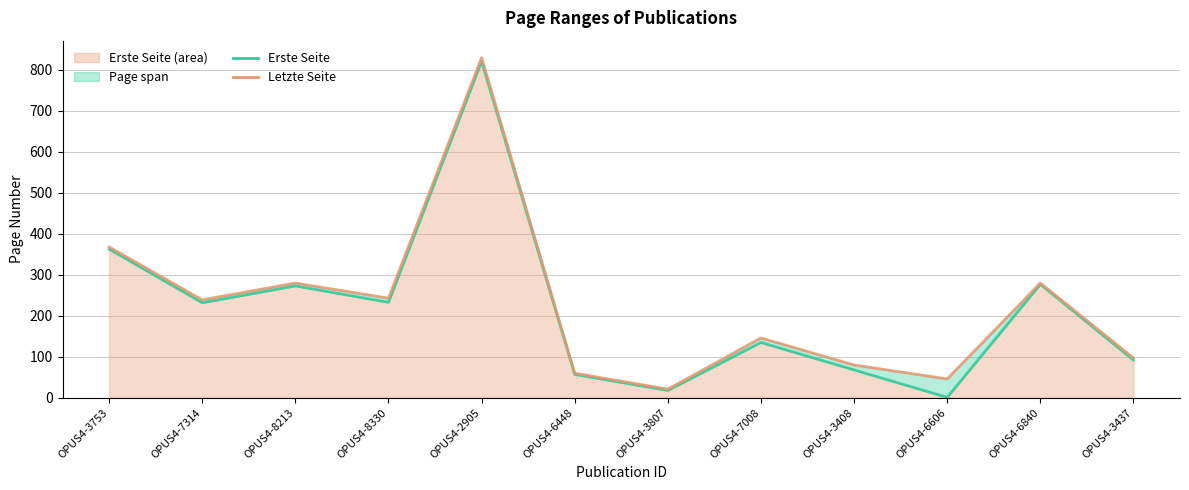

Does the chart have visible grid lines?

Yes